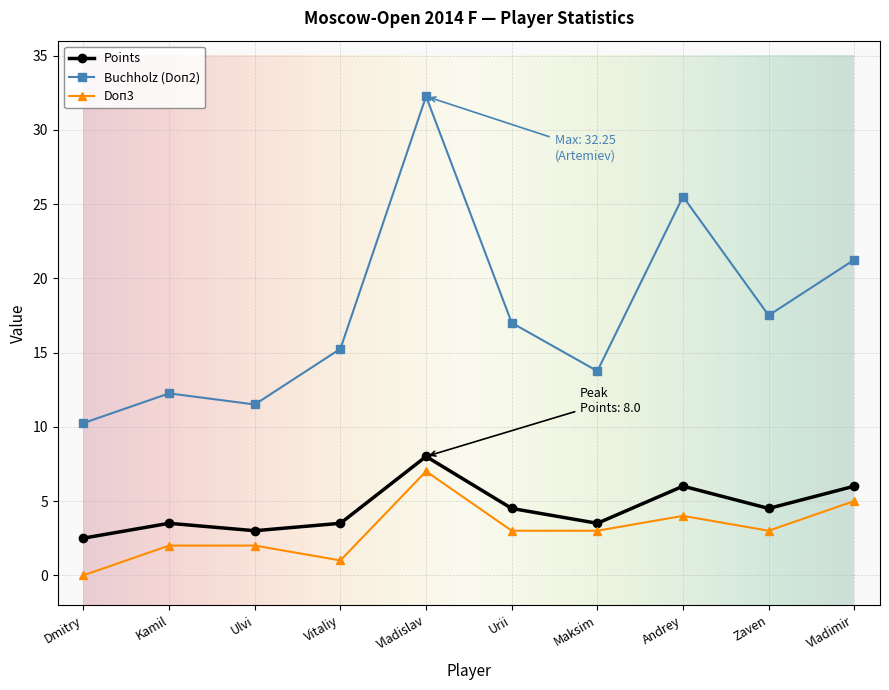

What is the difference between the Points values at Andrey and Kamil?

2.5